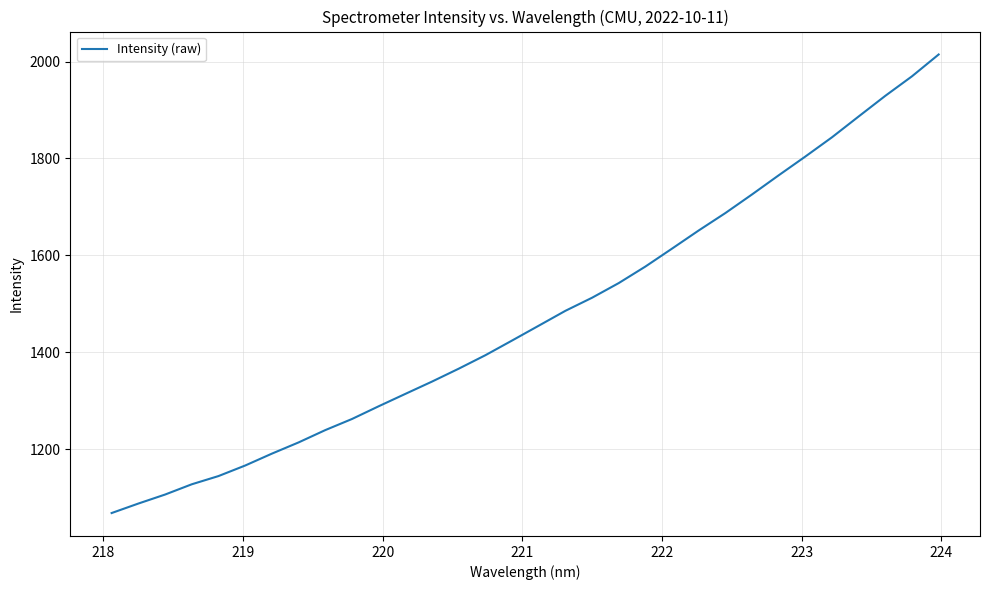

What is the difference between the maximum and minimum values?

946.6